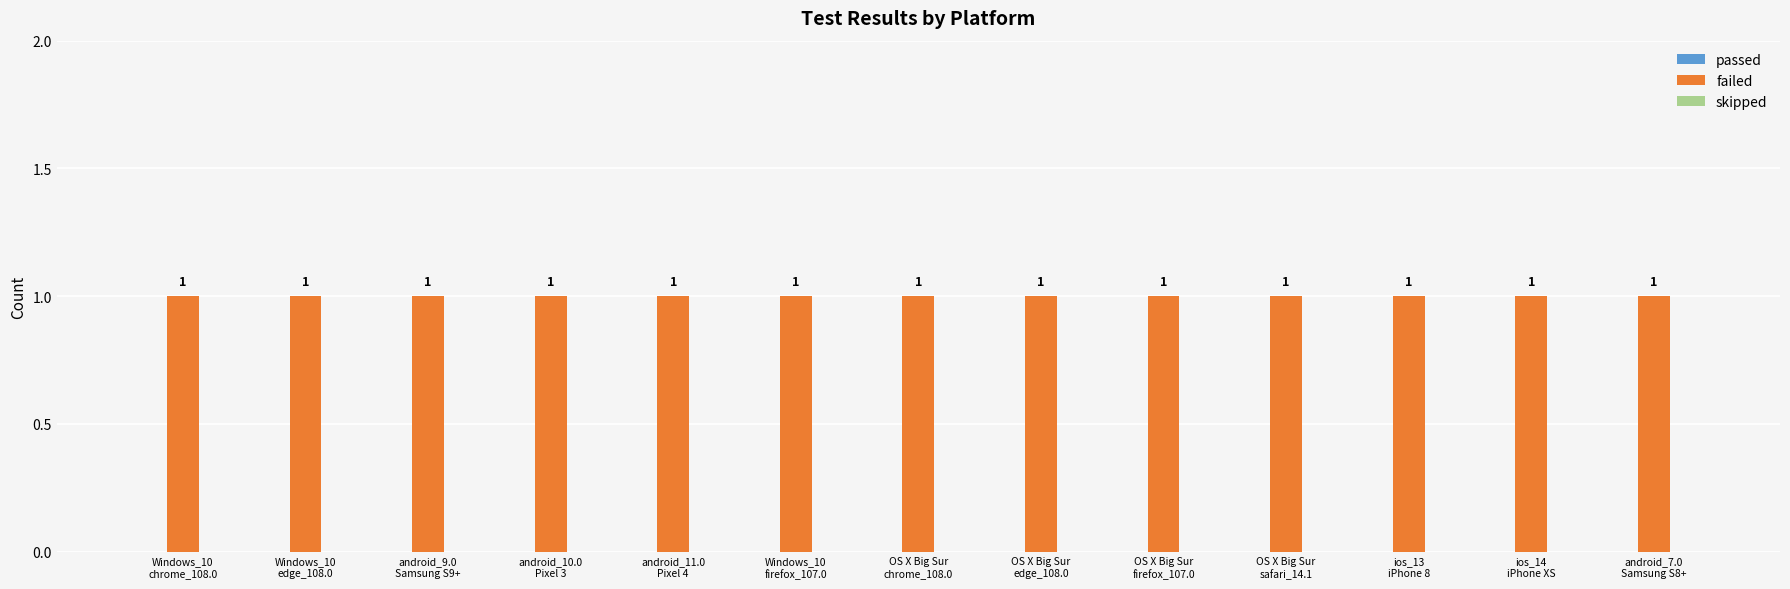

Is it true that skipped equals 0 at Windows_10
edge_108.0?

True